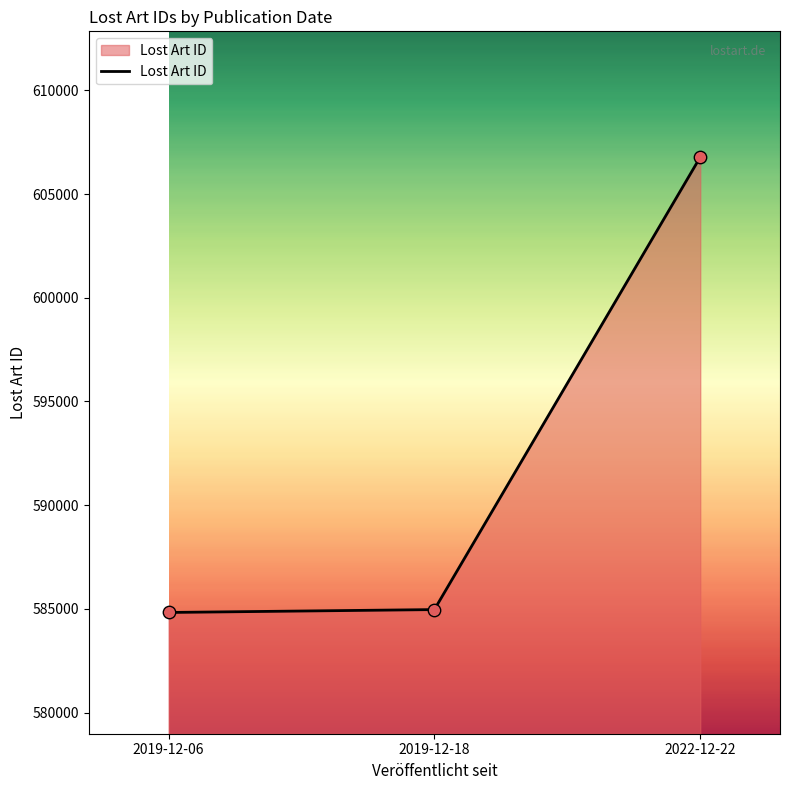

What is the ratio of the value at 2019-12-18 to the value at 2019-12-06?

1.0